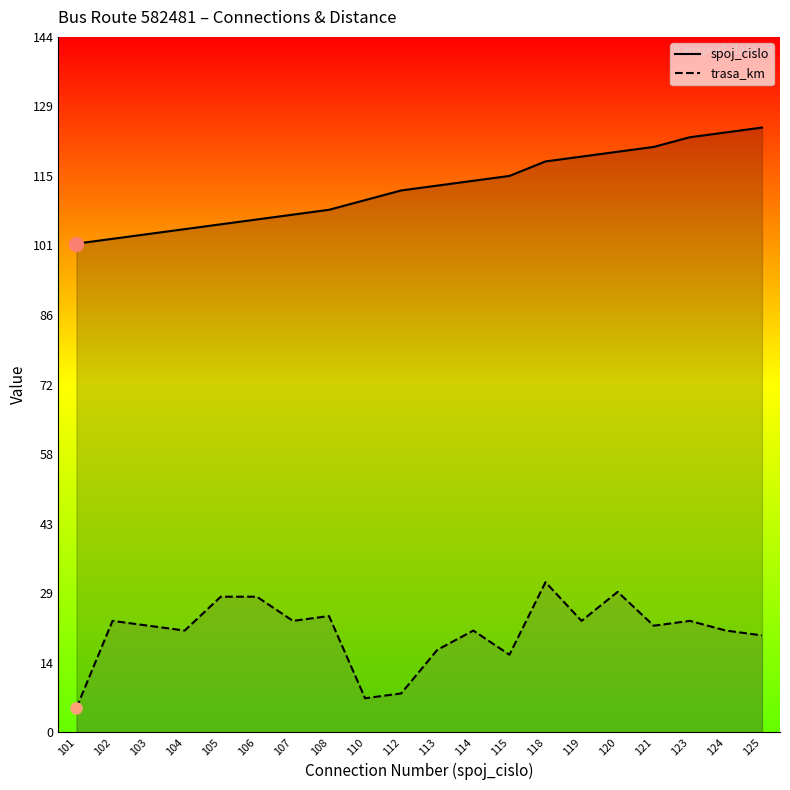

Which series has the widest spread of values?

trasa_km